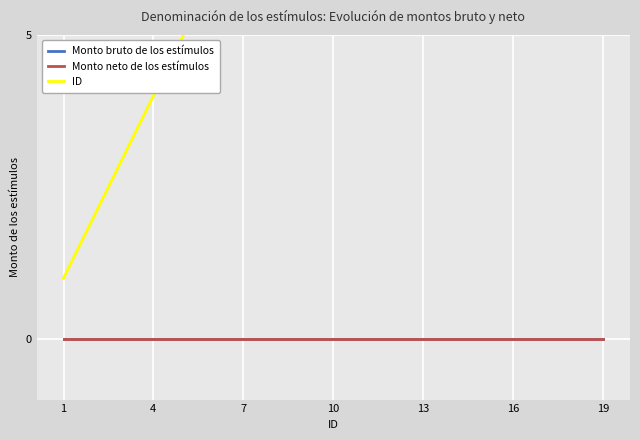

How many lines are shown in the chart?

3